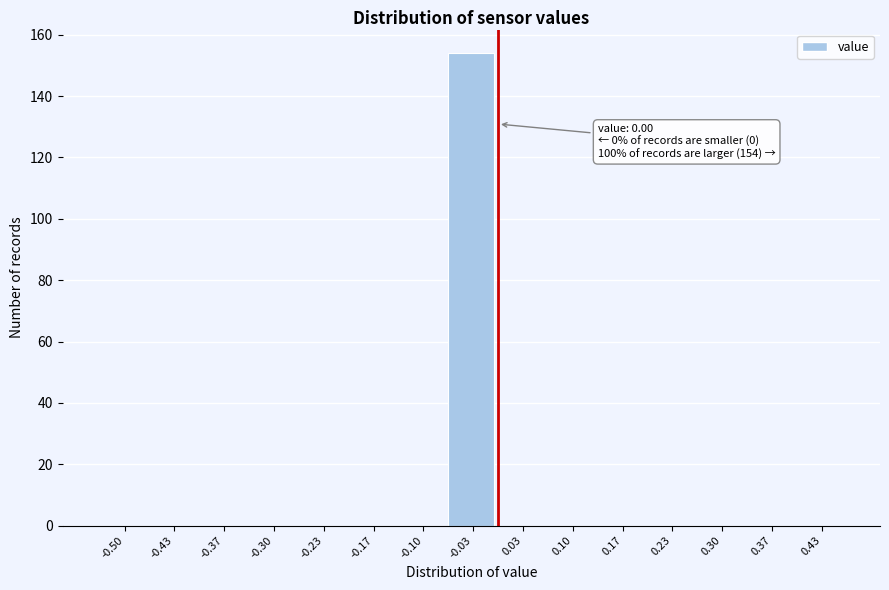

Reading left to right, what are all the values shown in this chart?

-0.50=0	-0.43=0	-0.37=0	-0.30=0	-0.23=0	-0.17=0	-0.10=0	-0.03=154	0.03=0	0.10=0	0.17=0	0.23=0	0.30=0	0.37=0	0.43=0